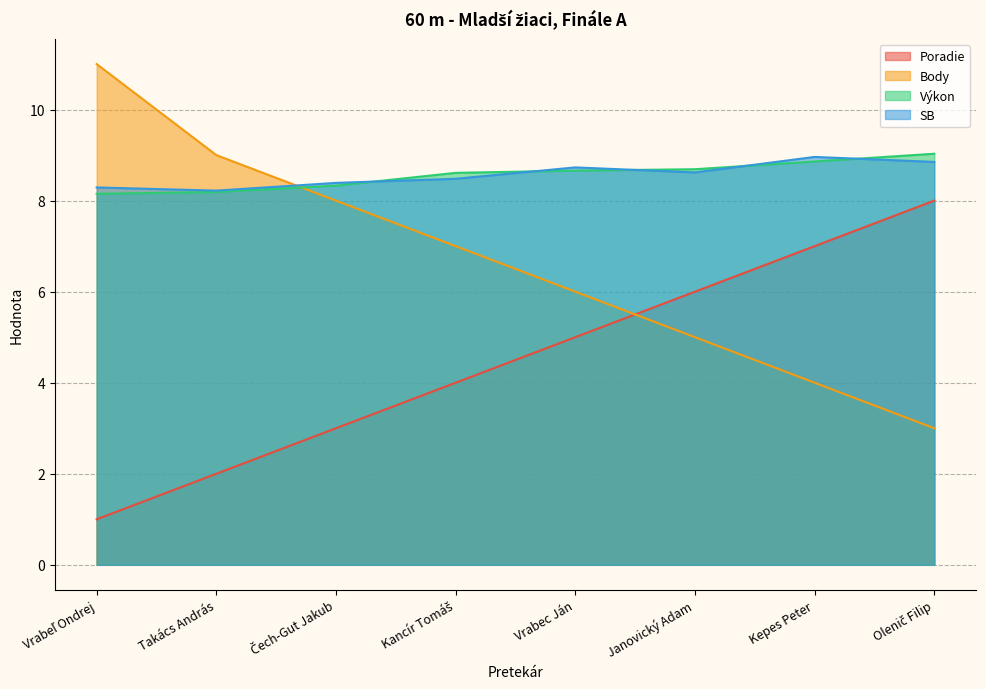

Is it true that SB equals 5.1 at Vrabeľ Ondrej?

False